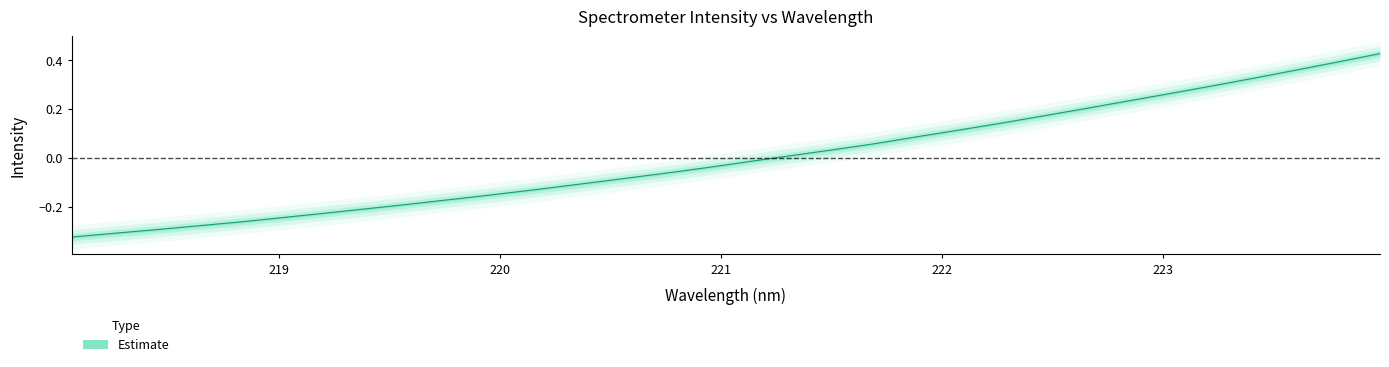

True or false: there are more than 1 points higher than both neighbors.

False